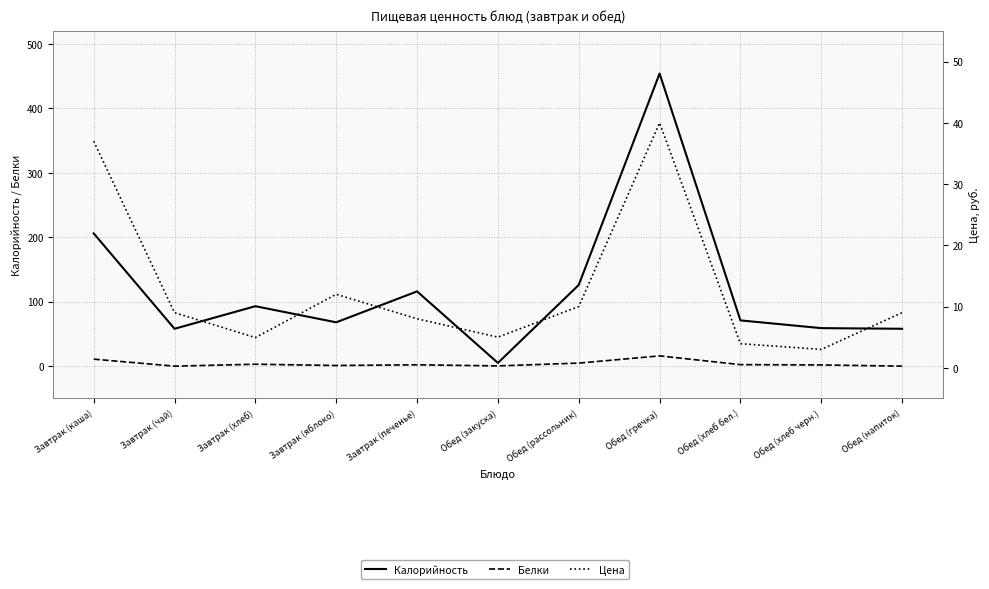

Count the number of categories in the chart.

11